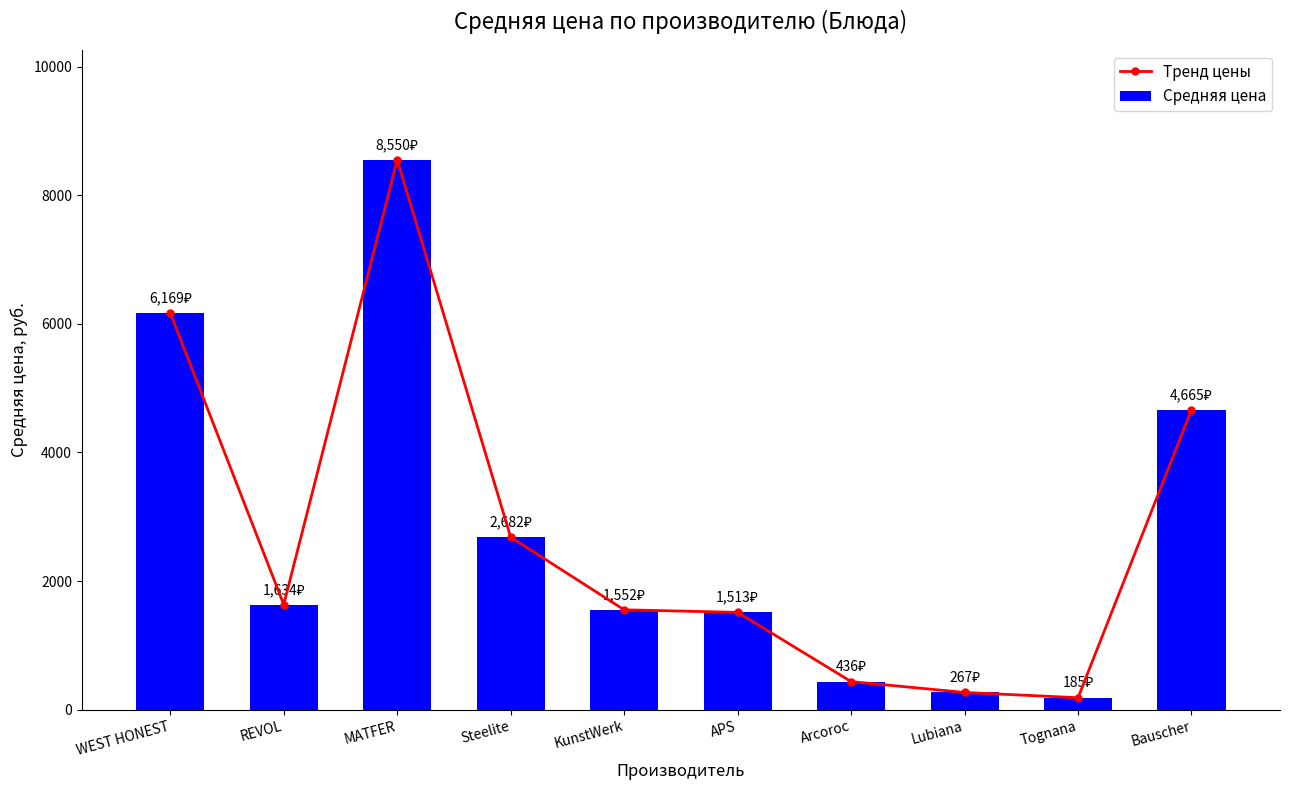

Does the chart contain any negative values?

No